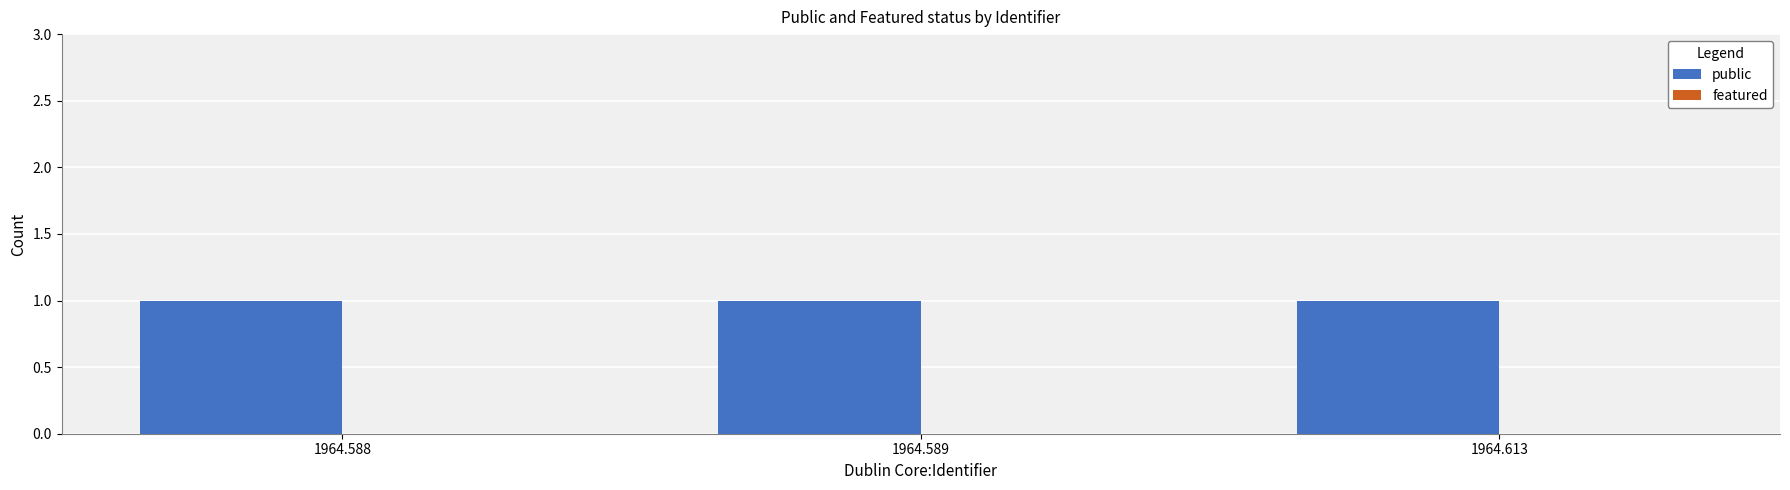

What are all the series names shown in the legend?

public, featured